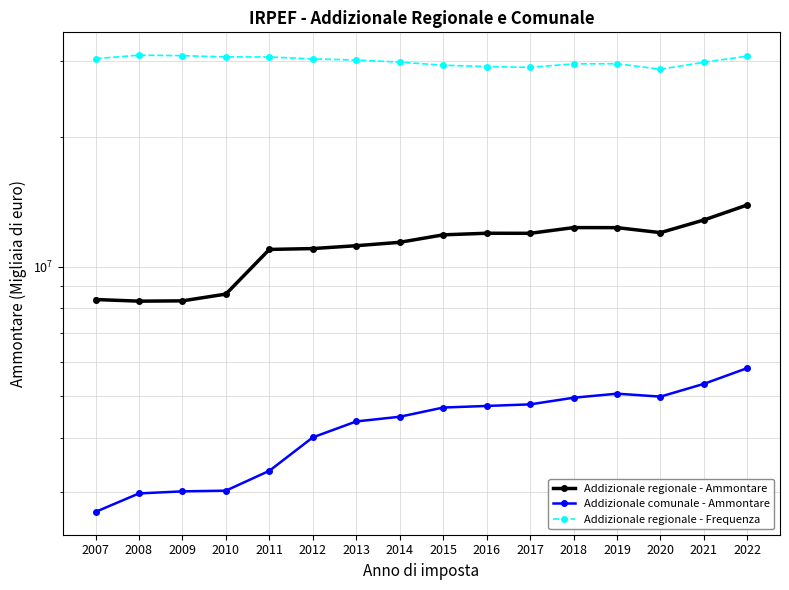

What is the lowest value of the Addizionale regionale - Frequenza series?

28692836.0